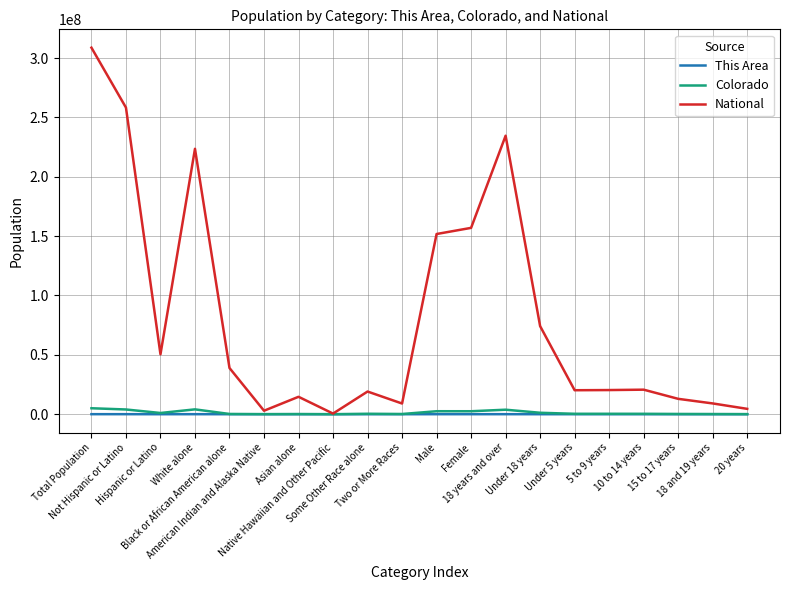

In National, how many points are higher than both neighbors (excluding endpoints)?

5